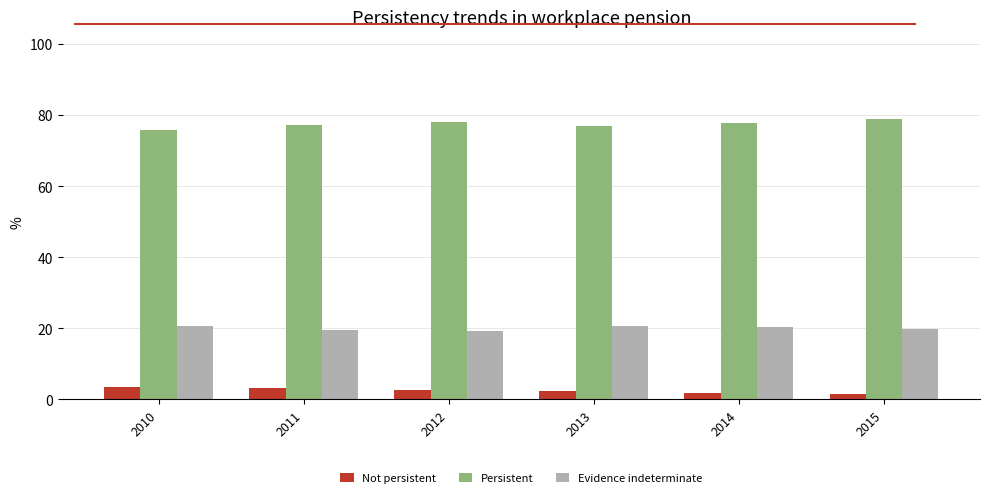

The Evidence indeterminate series shows 33.8 at 2013. True or false?

False